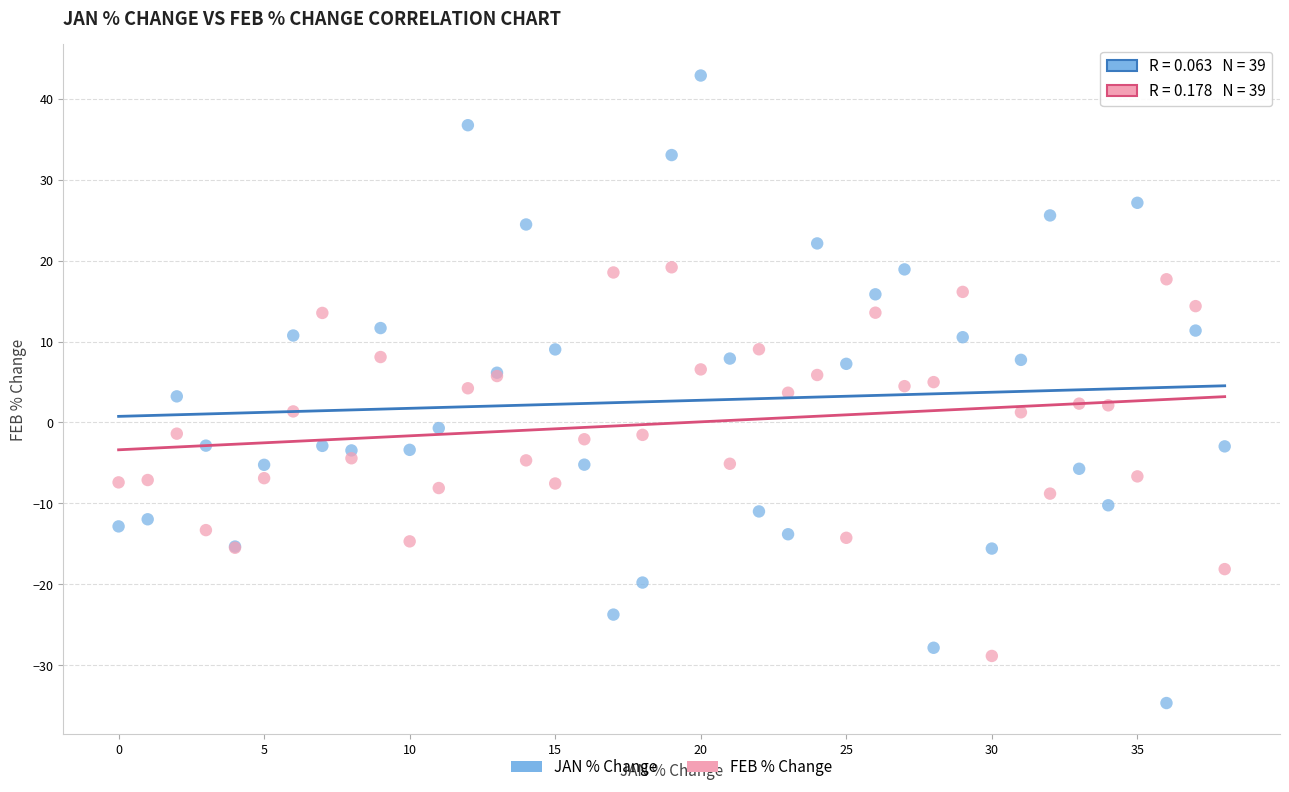

Which series has the largest Y range (max minus min)?

JAN % Change